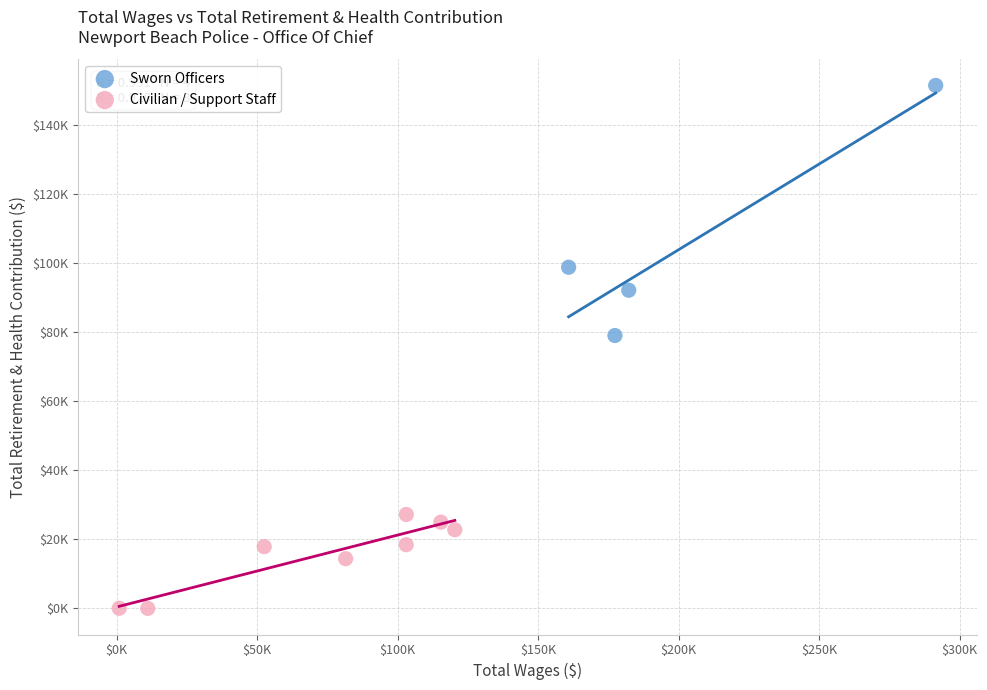

What are all the series names shown in the legend?

Sworn Officers, Civilian / Support Staff